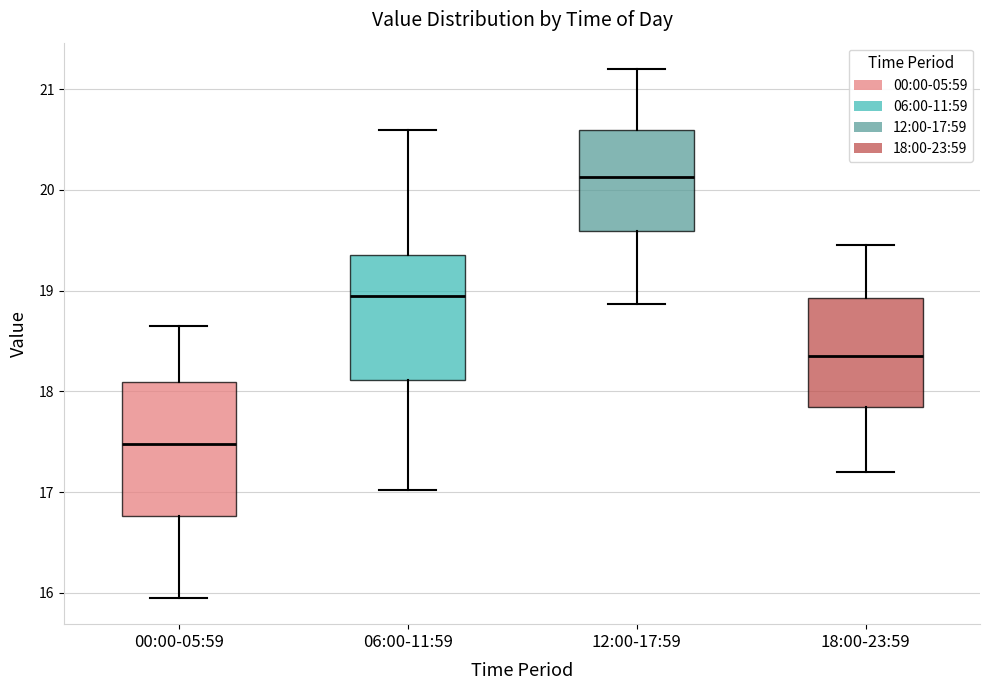

Reading left to right, read every box against the y-axis: the position of its median line, the range the box covers, and the ends of its whiskers. The values are not printed on the chart, so give them approximately, as read against the axis.

00:00-05:59: median 17.5, box 16.8 to 18.1, whiskers 16.0 to 18.7
06:00-11:59: median 18.9, box 18.1 to 19.4, whiskers 17.0 to 20.6
12:00-17:59: median 20.1, box 19.6 to 20.6, whiskers 18.9 to 21.2
18:00-23:59: median 18.4, box 17.8 to 18.9, whiskers 17.2 to 19.5